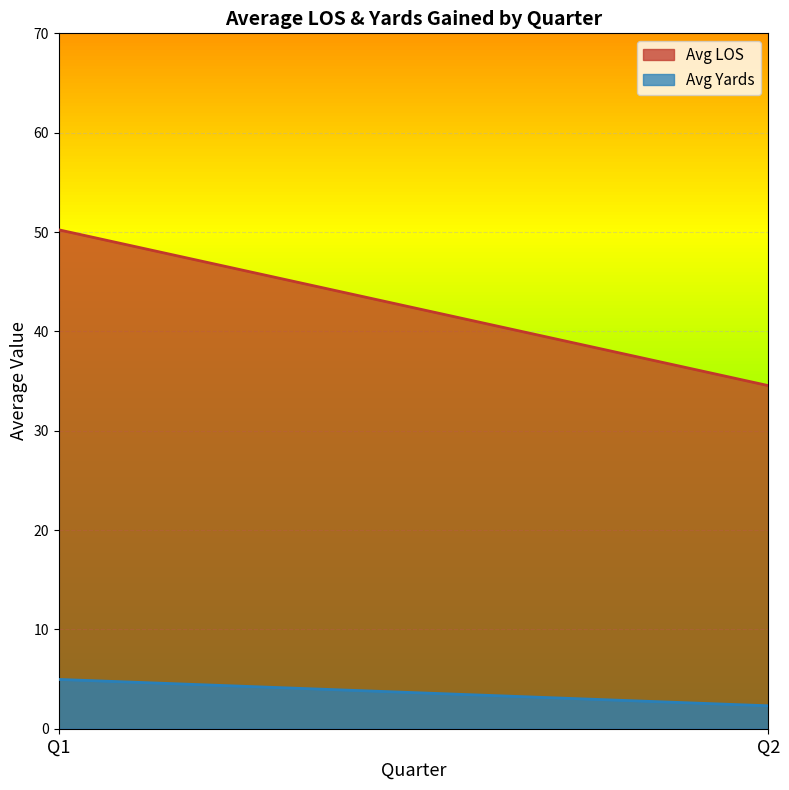

Rank the series by their average value, from lowest to highest.

Avg Yards, Avg LOS